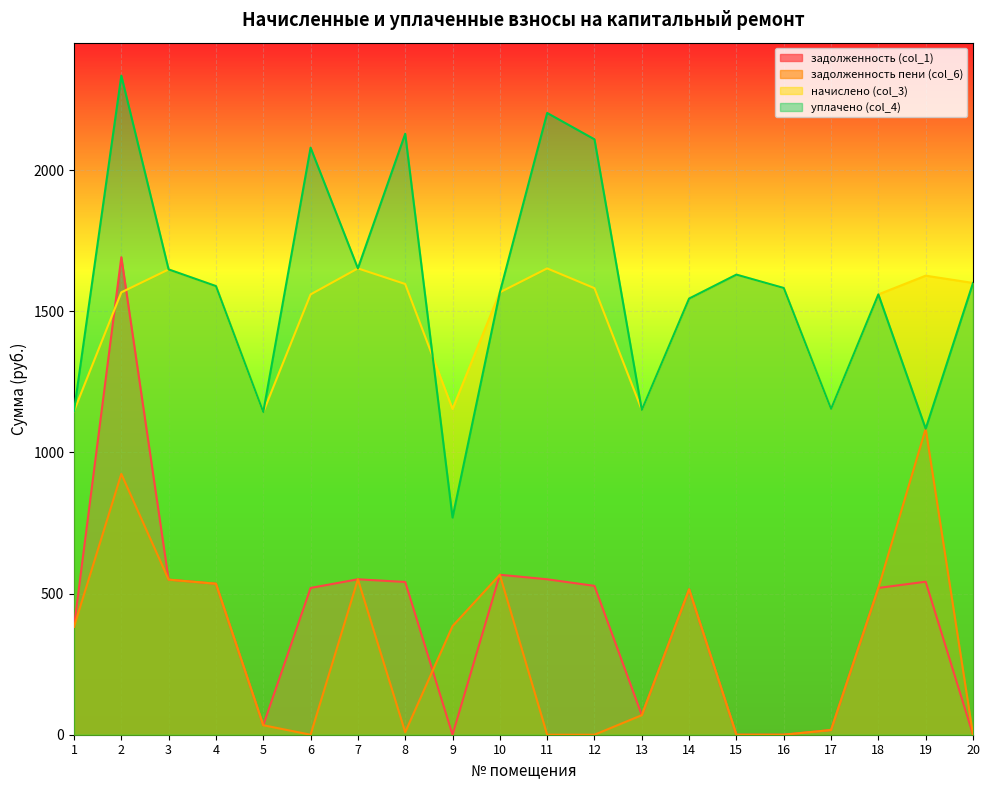

What is the difference between the maximum and second lowest values in the задолженность (col_1) series?

1691.4